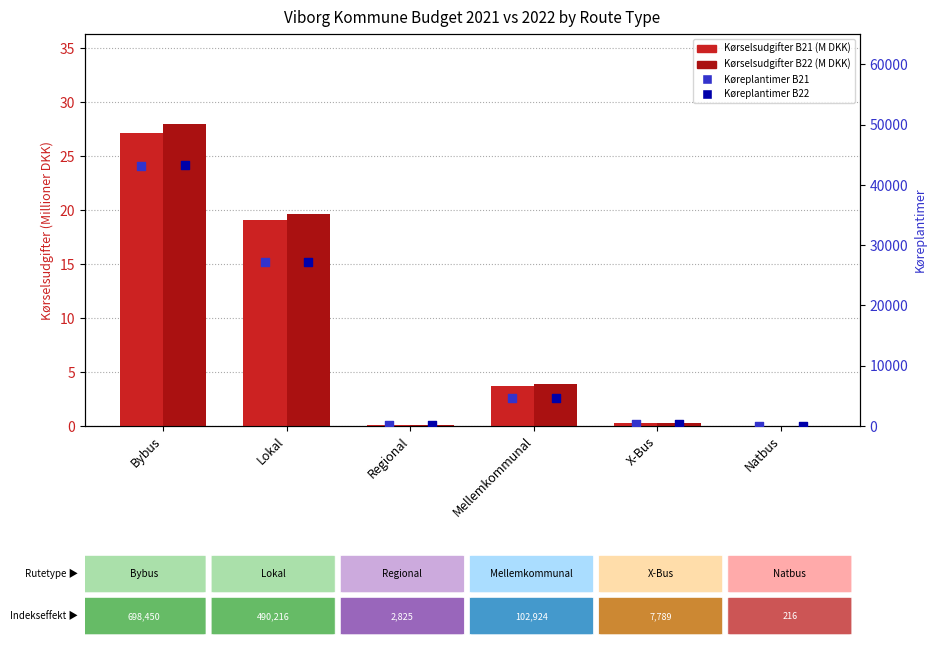

Which series has the largest total across all categories?

Køreplantimer B22